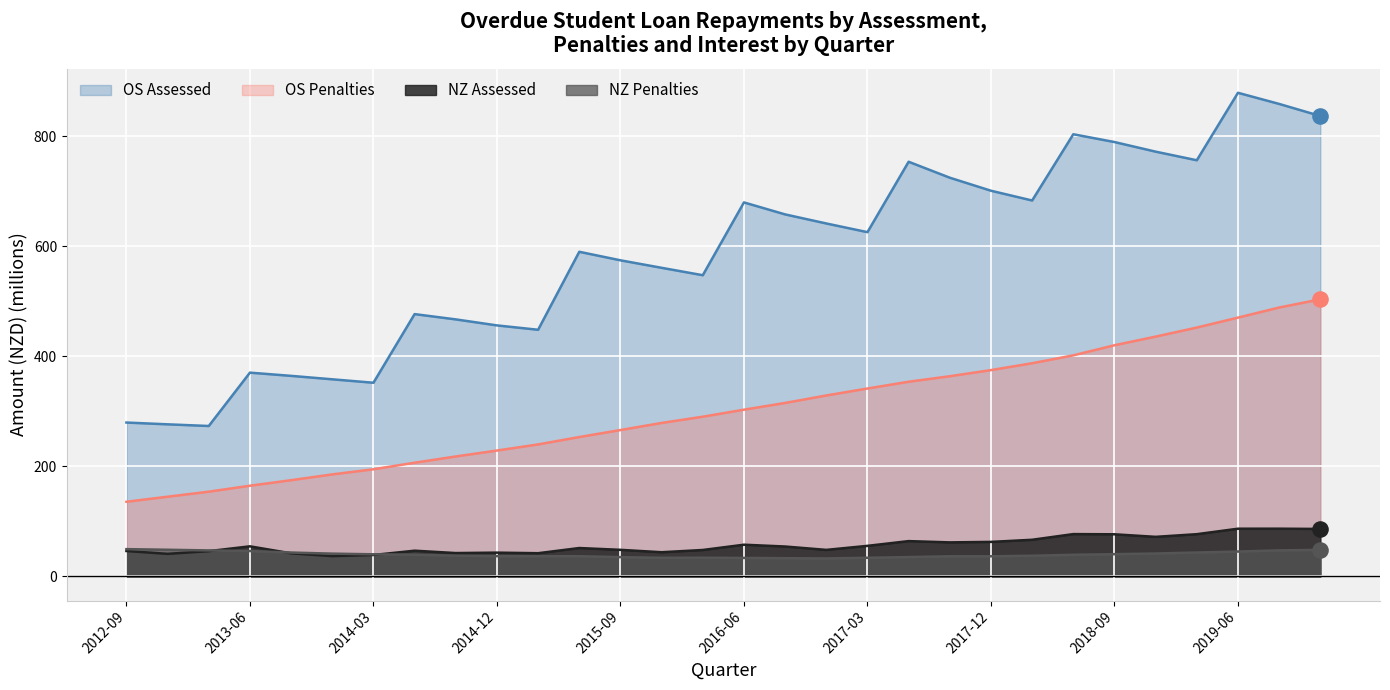

At which category is the sum across all series the highest?

2019-09